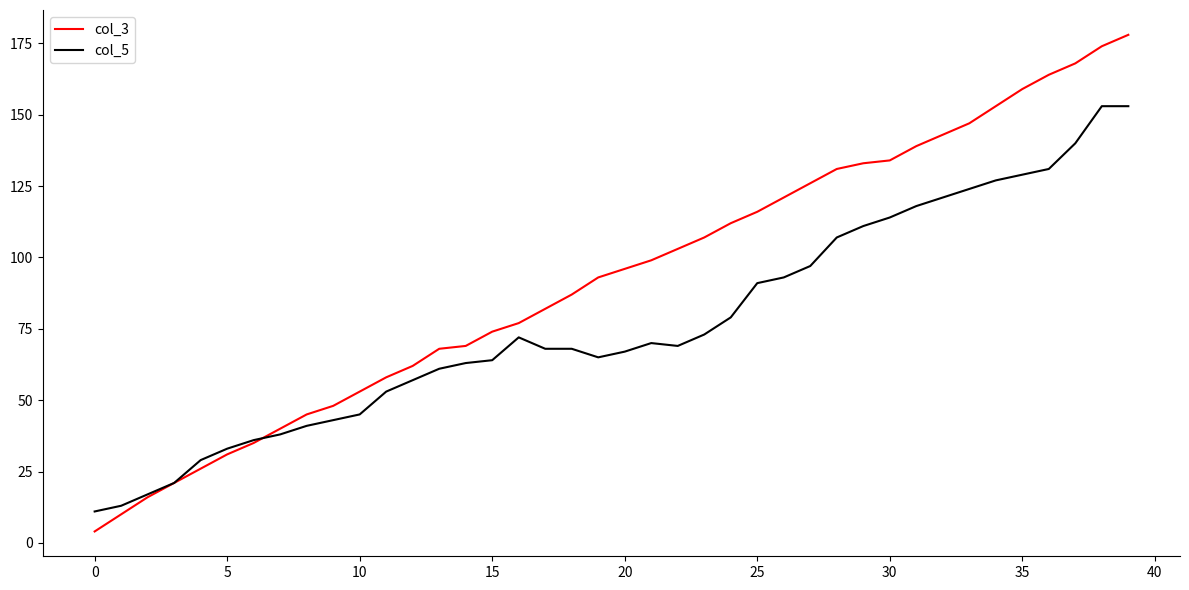

What is the sum of all col_5 values?

3065